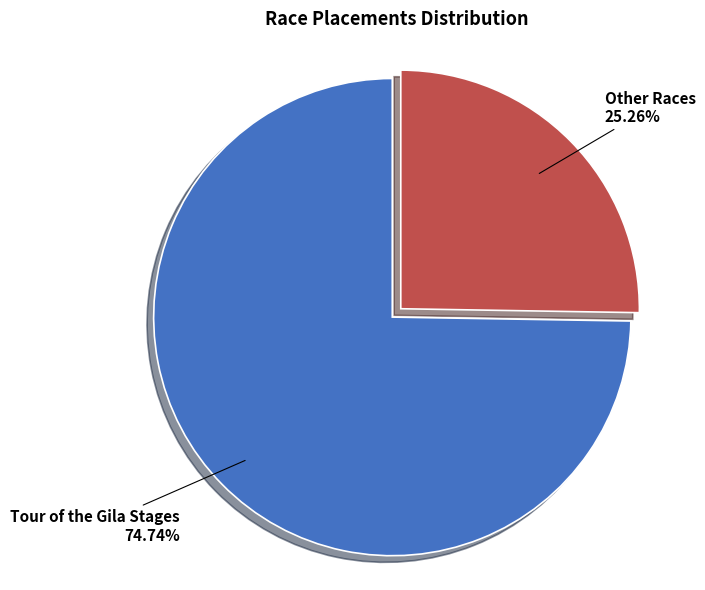

Is there a majority slice in this chart?

Yes